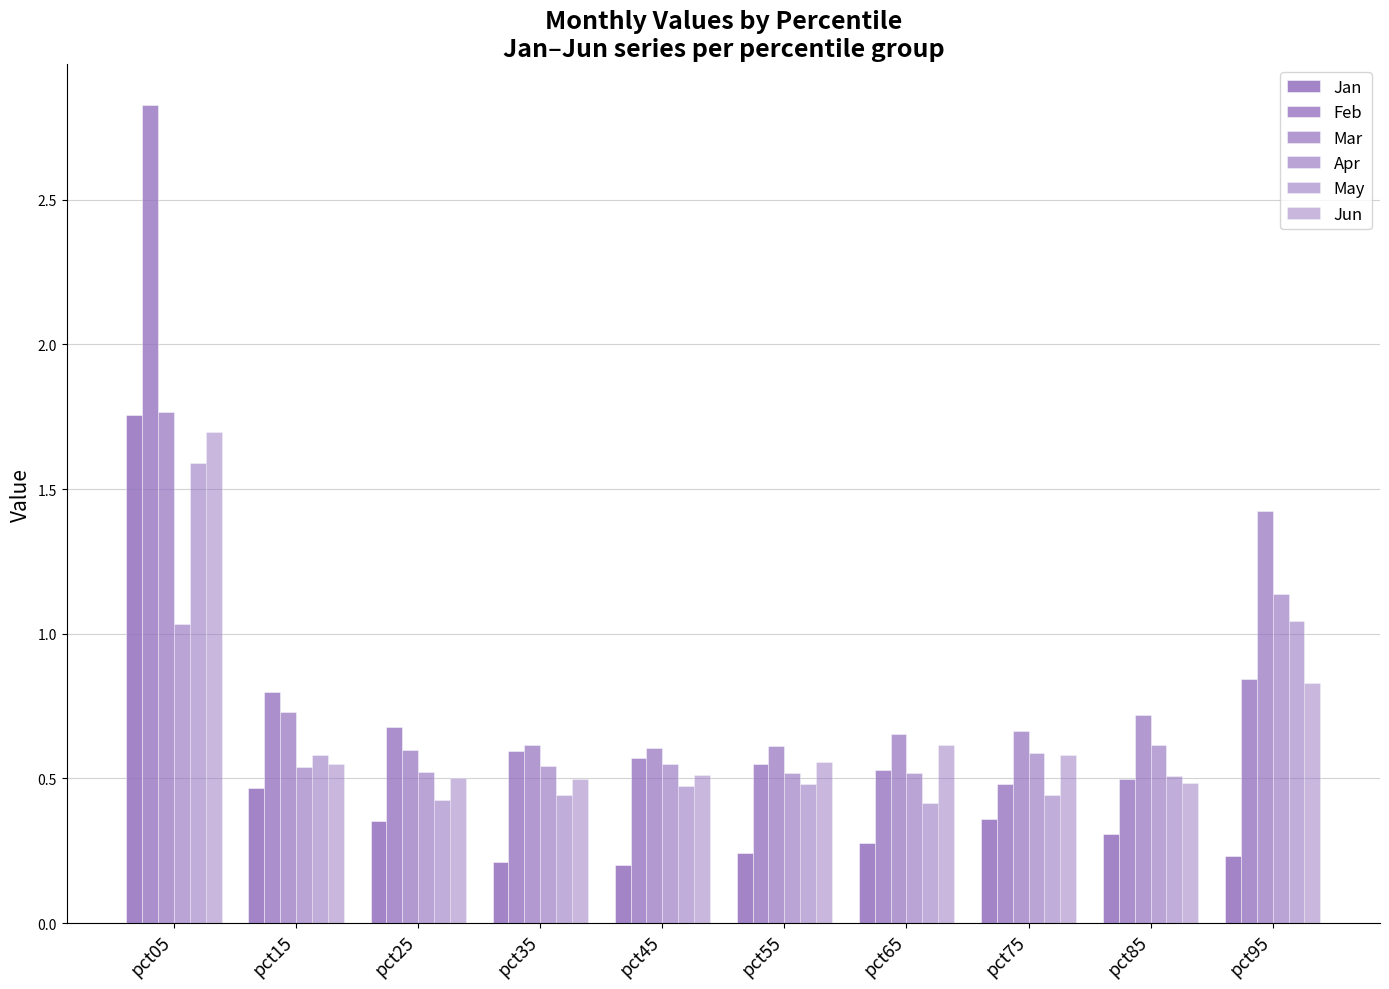

What is the greatest value displayed?

2.8